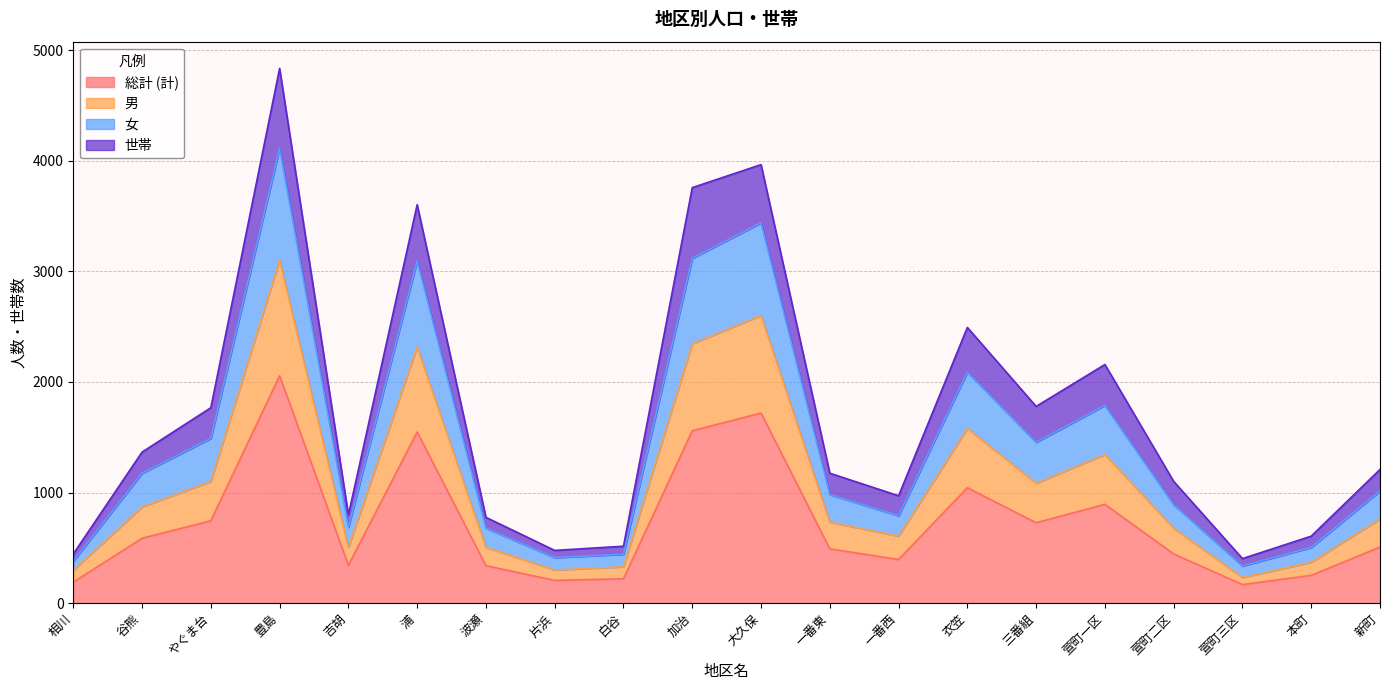

What is the difference between the highest and lowest values at 相川?

255